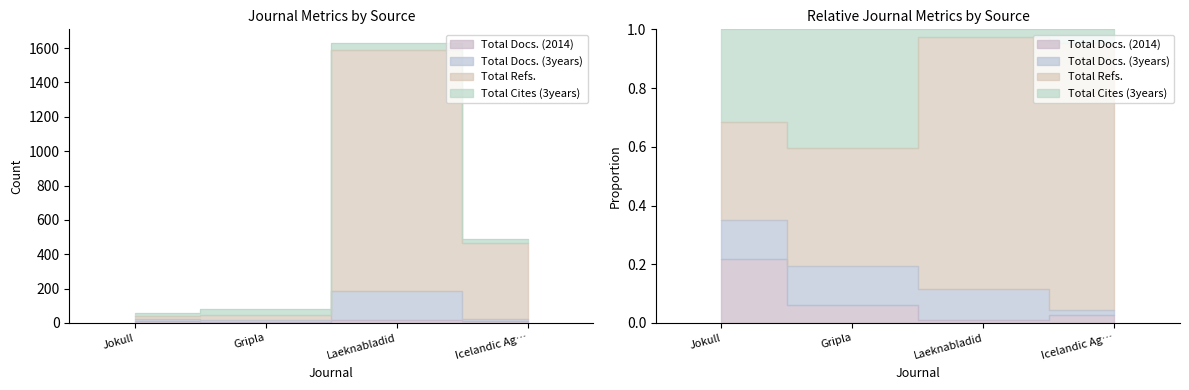

What is the smallest value displayed?

5